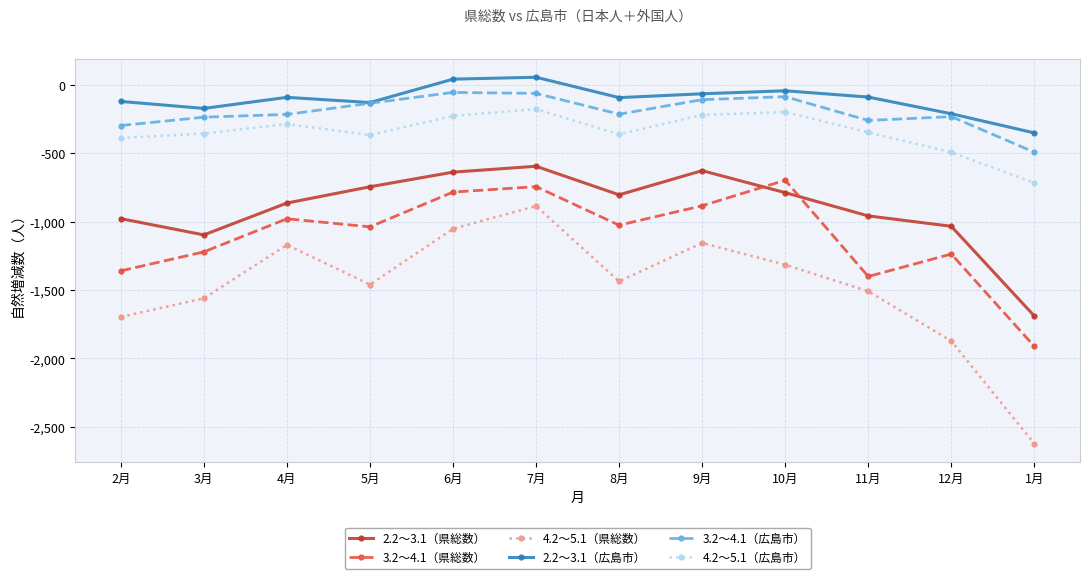

What is the difference between the 2.2～3.1（県総数） values at 8月 and 11月?

154